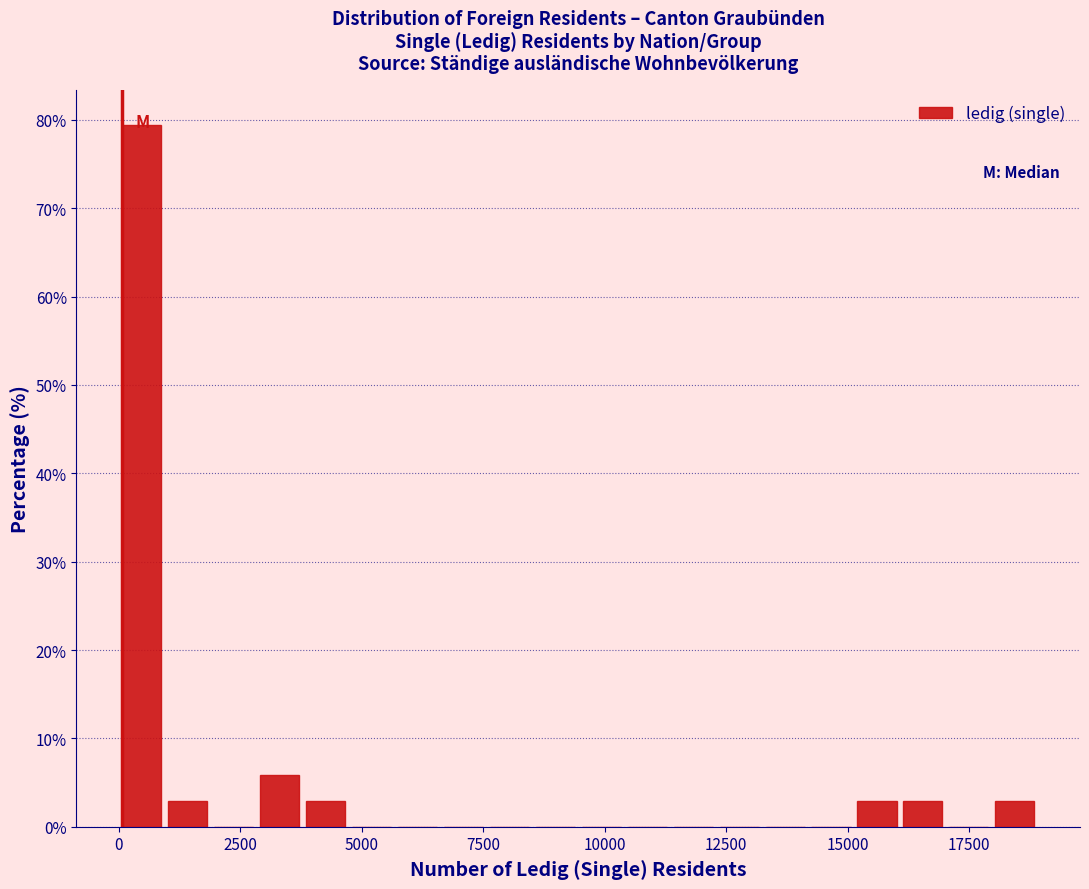

Around what value on the x-axis is the tallest bar? Give the approximate position of its centre, as read against the axis.

500